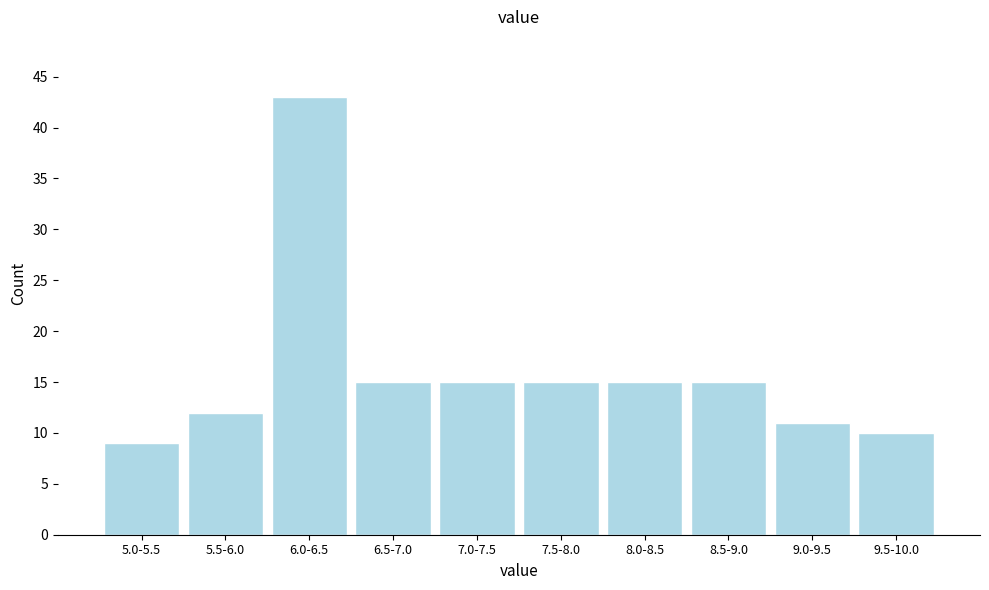

Reading left to right, transcribe all the data shown in this chart.

9	12	43	15	15	15	15	15	11	10